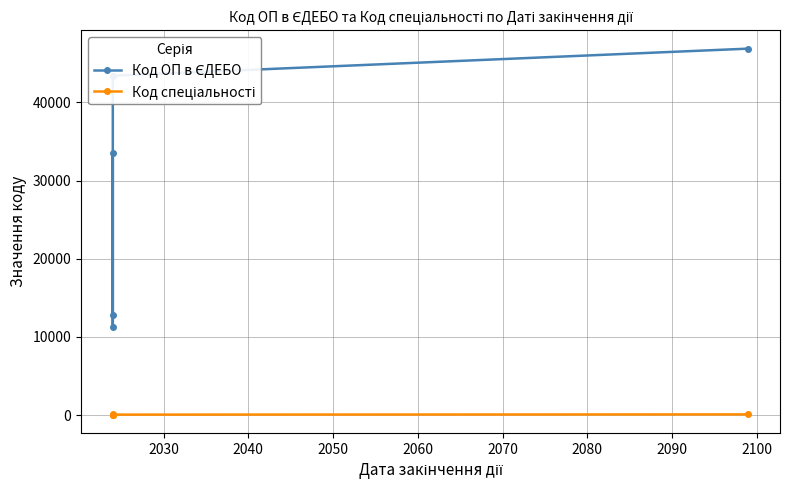

How many lines are shown in the chart?

2